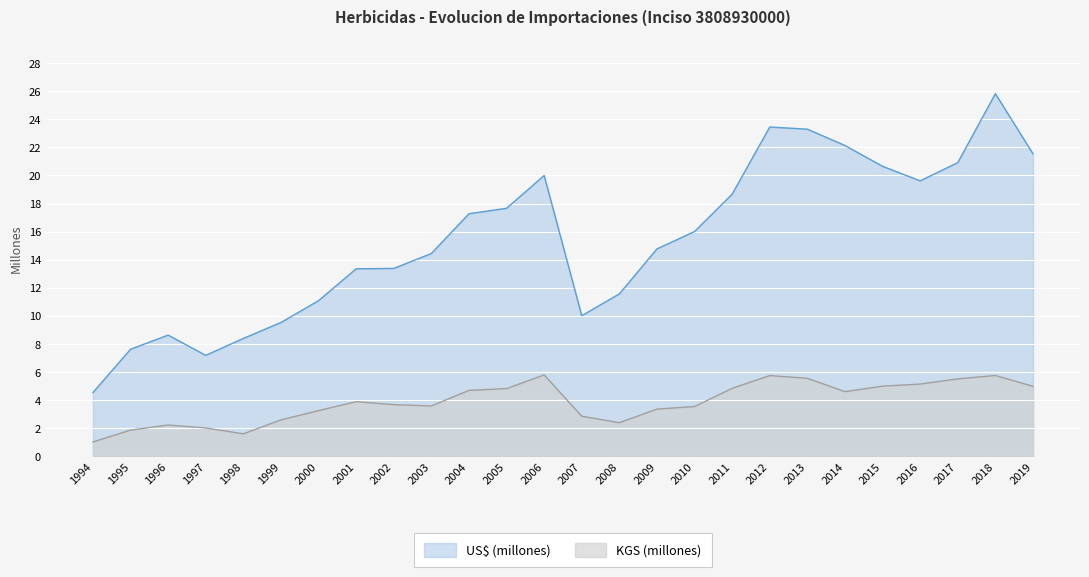

True or false: KGS (millones) and US$ (millones) intersect in this chart.

False